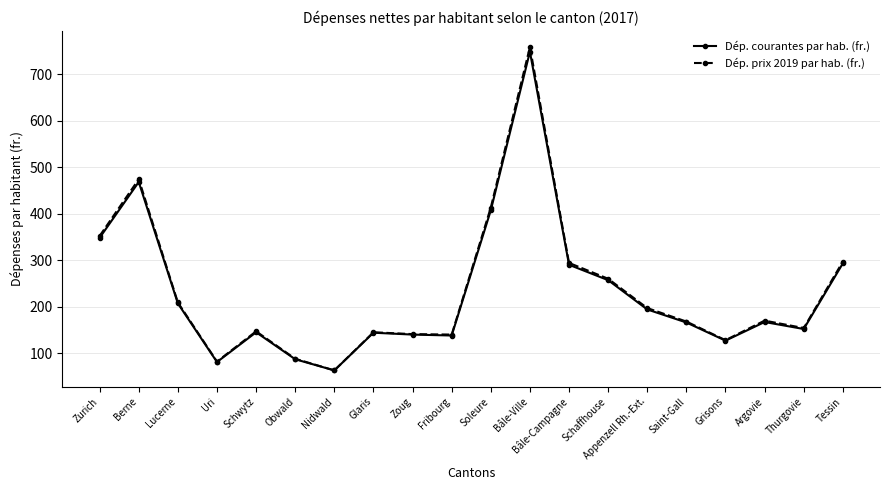

Where is the first local minimum for Dép. courantes par hab. (fr.)?

Uri